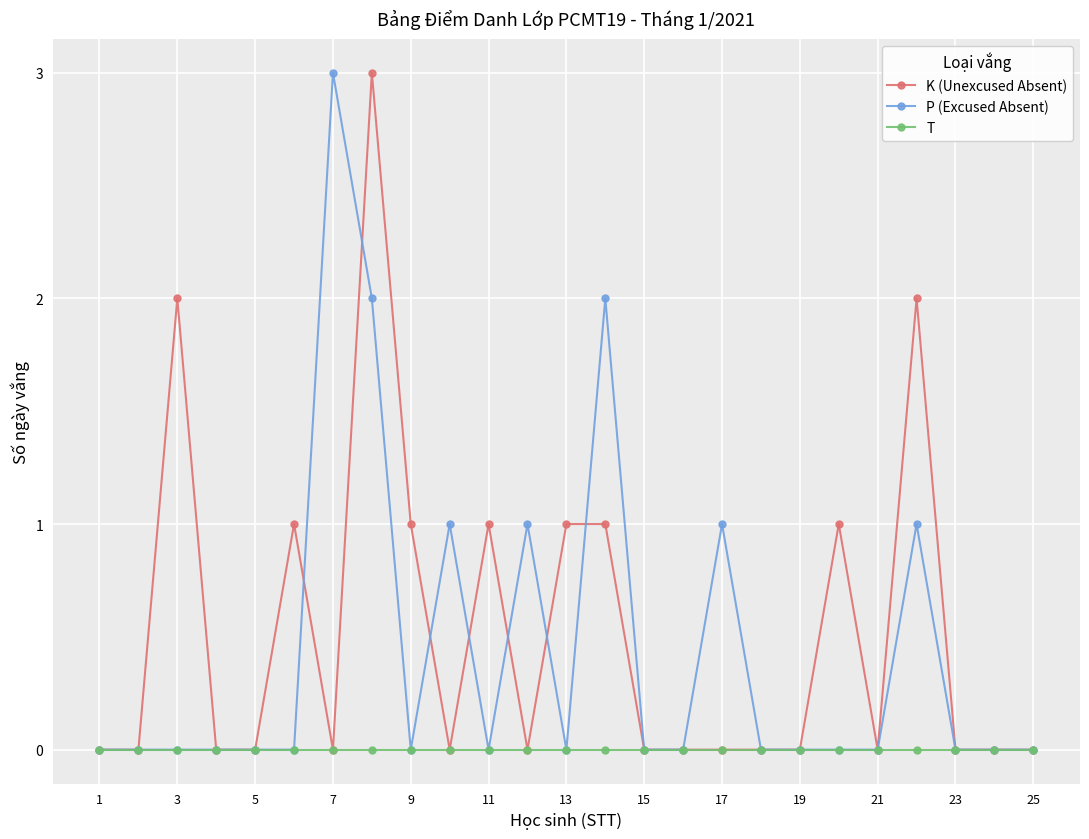

True or false: K (Unexcused Absent) has more than 0 points higher than both neighbors.

True